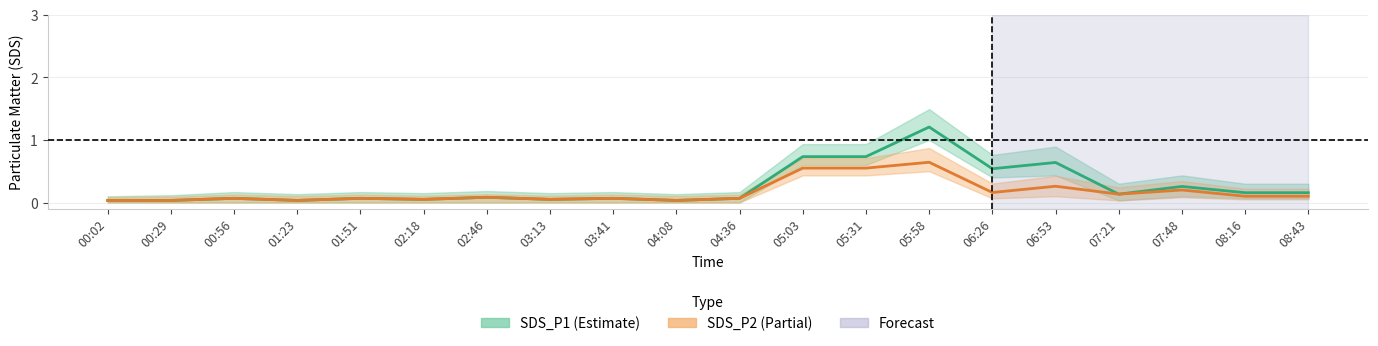

True or false: SDS_P2 and SDS_P1 intersect in this chart.

False